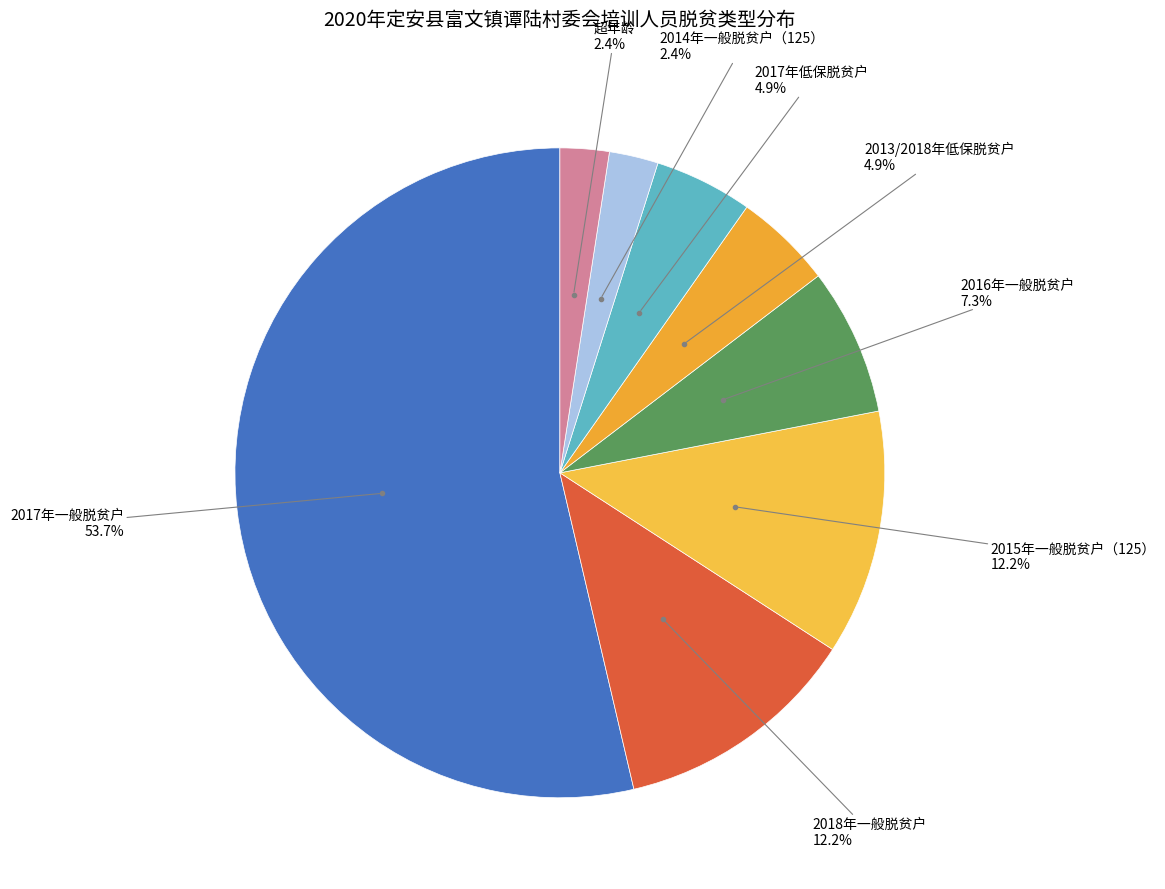

Count the number of slices in the pie.

8